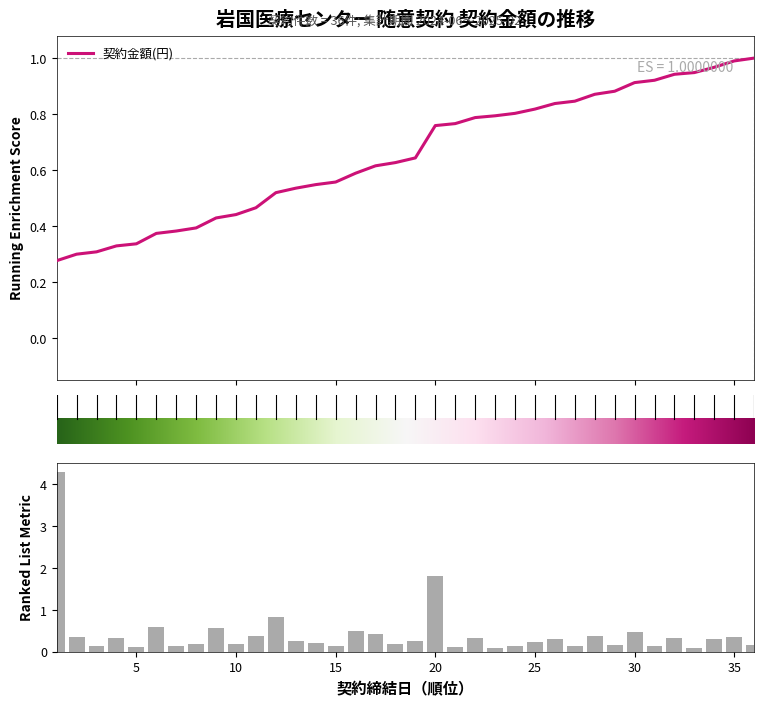

How many bars are there in total?

36